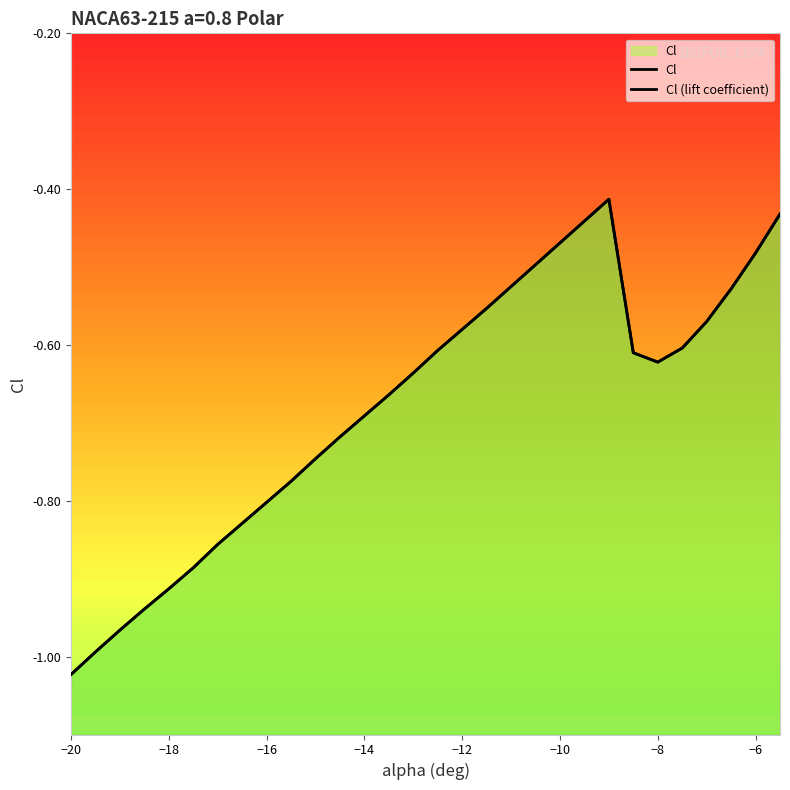

What is the average value of the Cl (lift coefficient) series?

-0.7